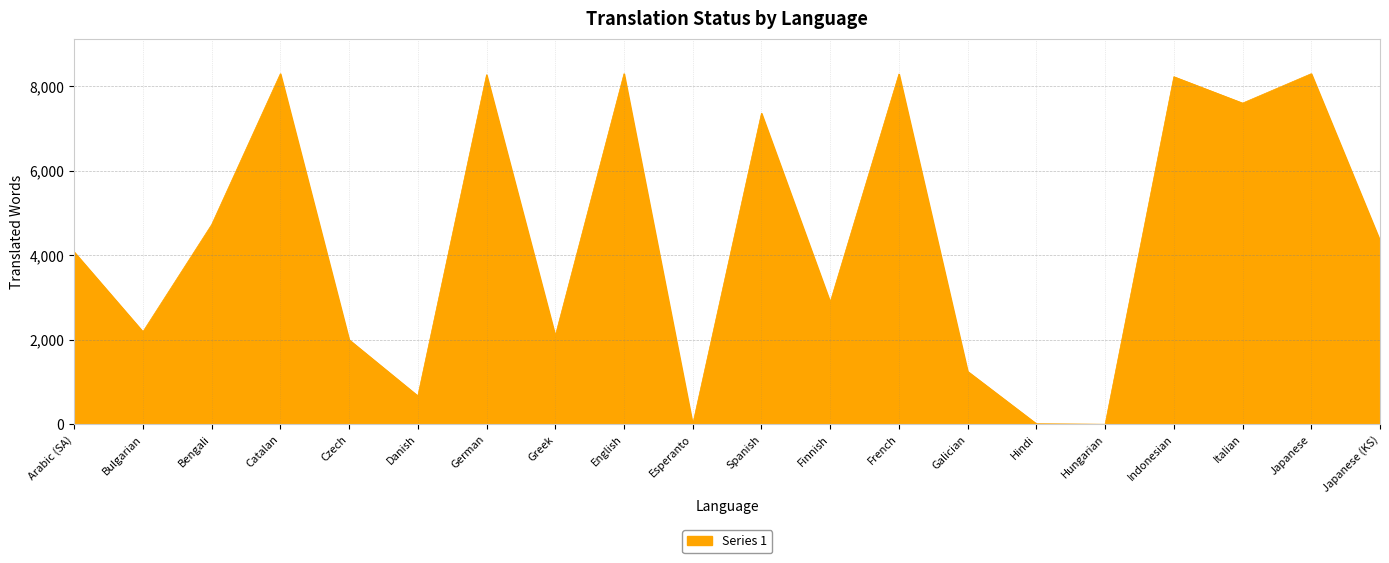

What is the difference between the second highest and minimum values?

8293